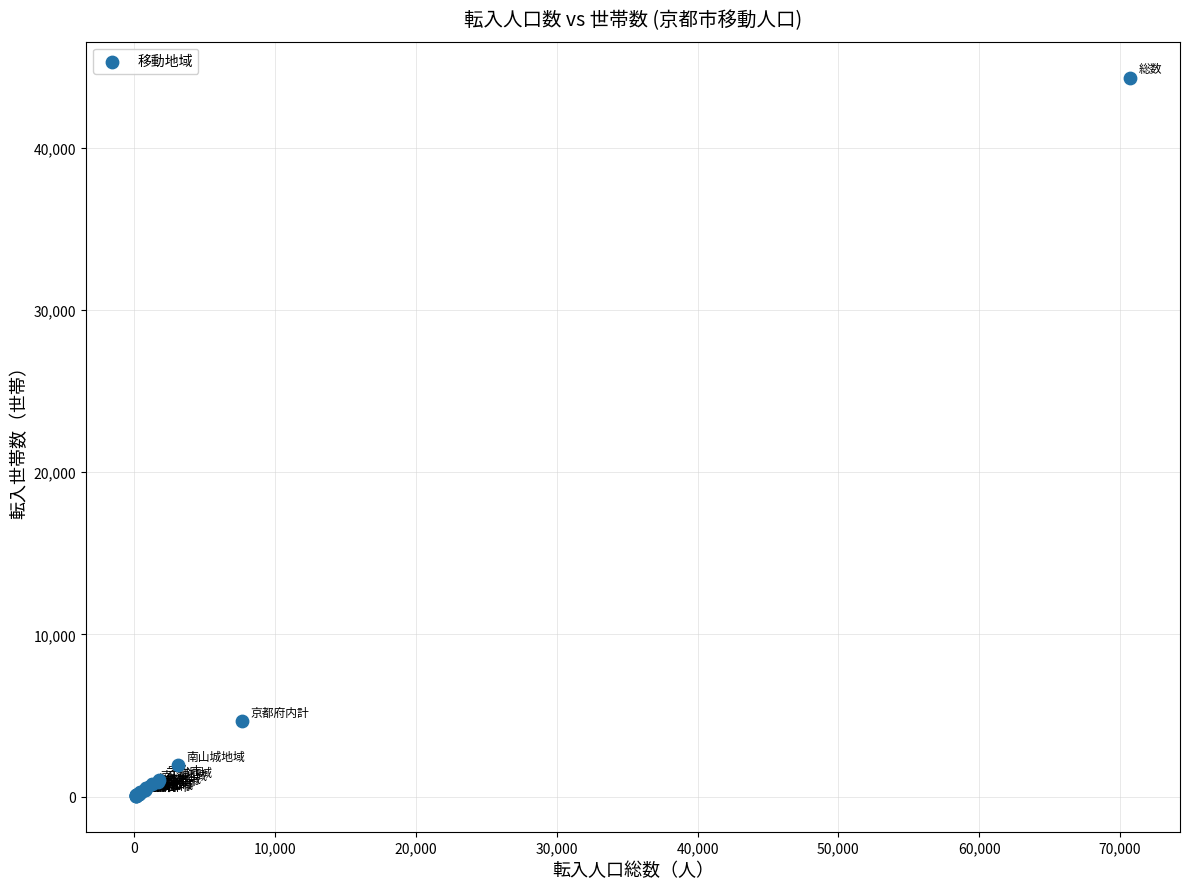

What Y value in the scatter plot is closest to 22194?

4643